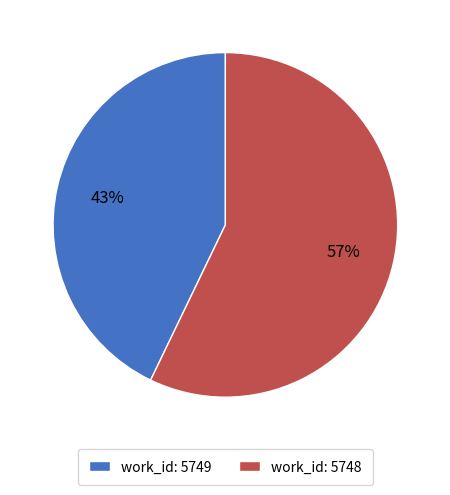

Count the number of slices in the pie.

2